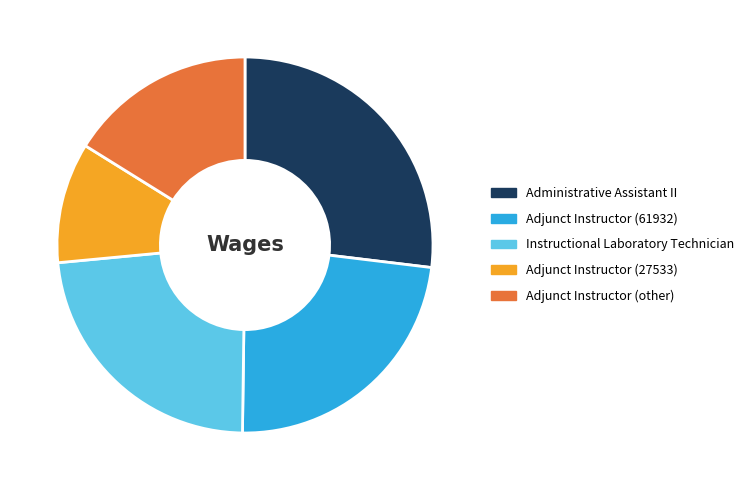

Is the sum of Adjunct Instructor (61932) and Instructional Laboratory Technician greater than half?

No